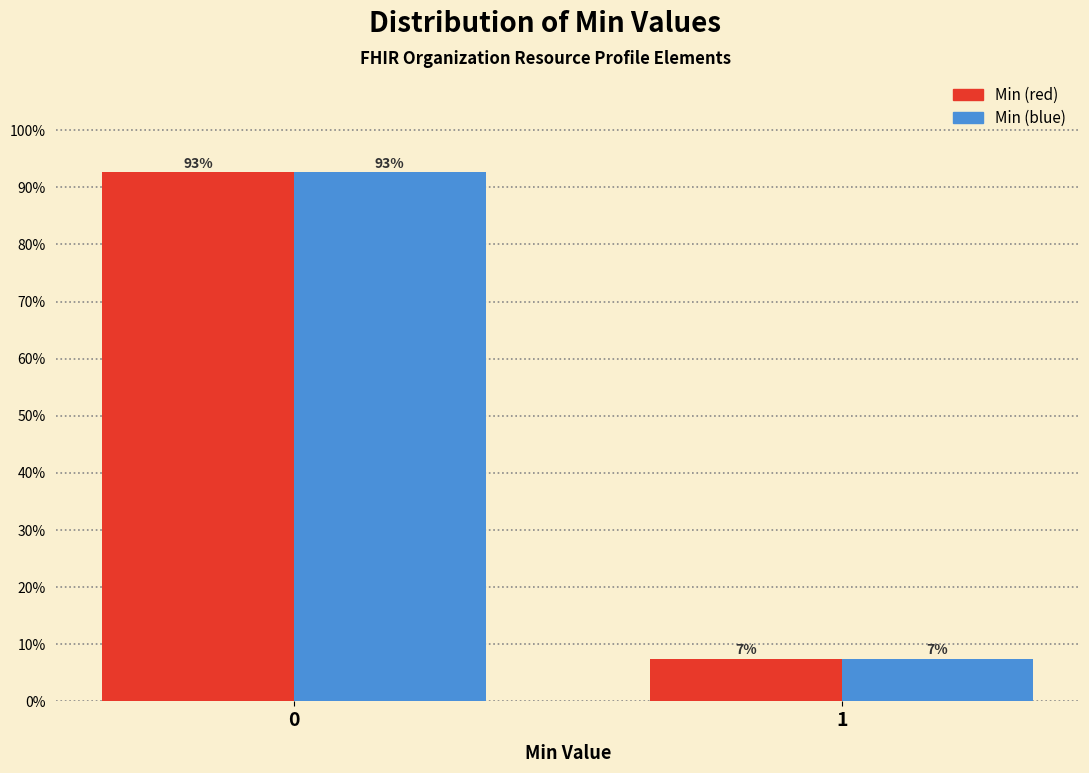

What is the minimum value for Min (blue)?

7.4